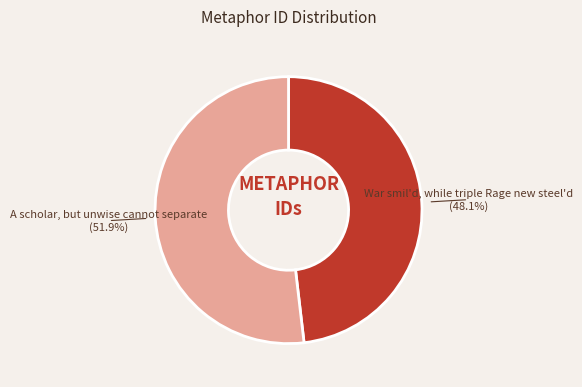

Is there a majority slice in this chart?

Yes